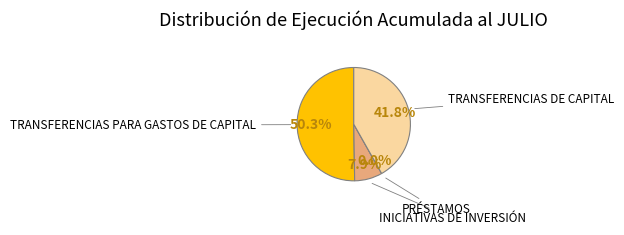

Does TRANSFERENCIAS PARA GASTOS DE CAPITAL account for over 50% of the chart?

Yes